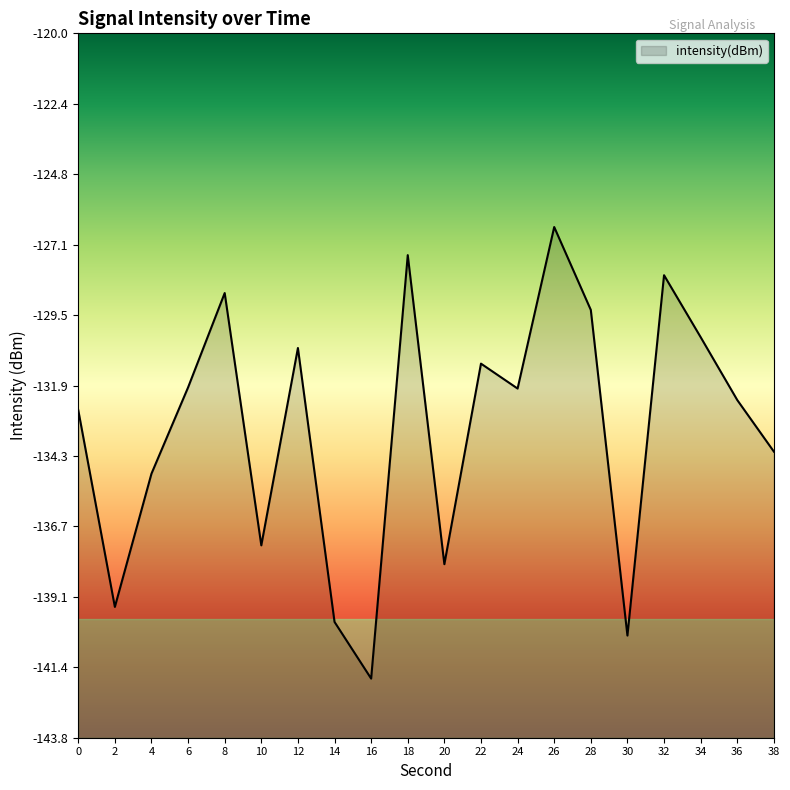

What is the average value?

-133.4